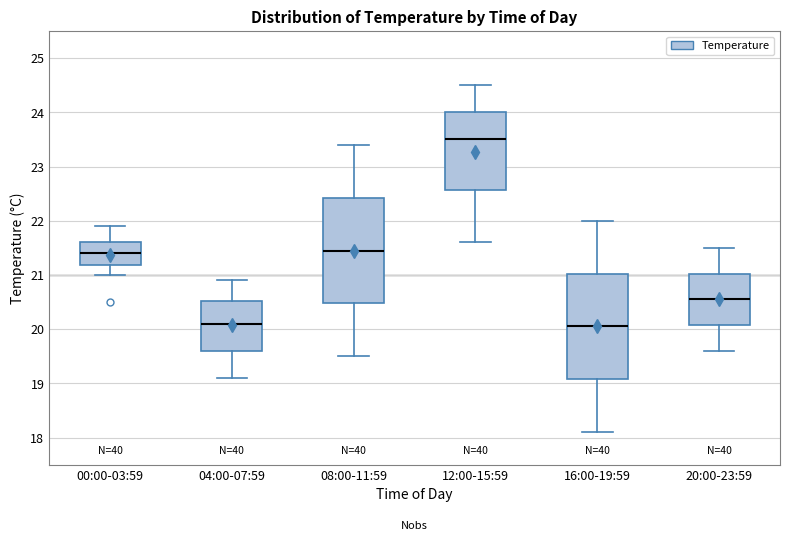

Which box has the highest median line?

12:00-15:59